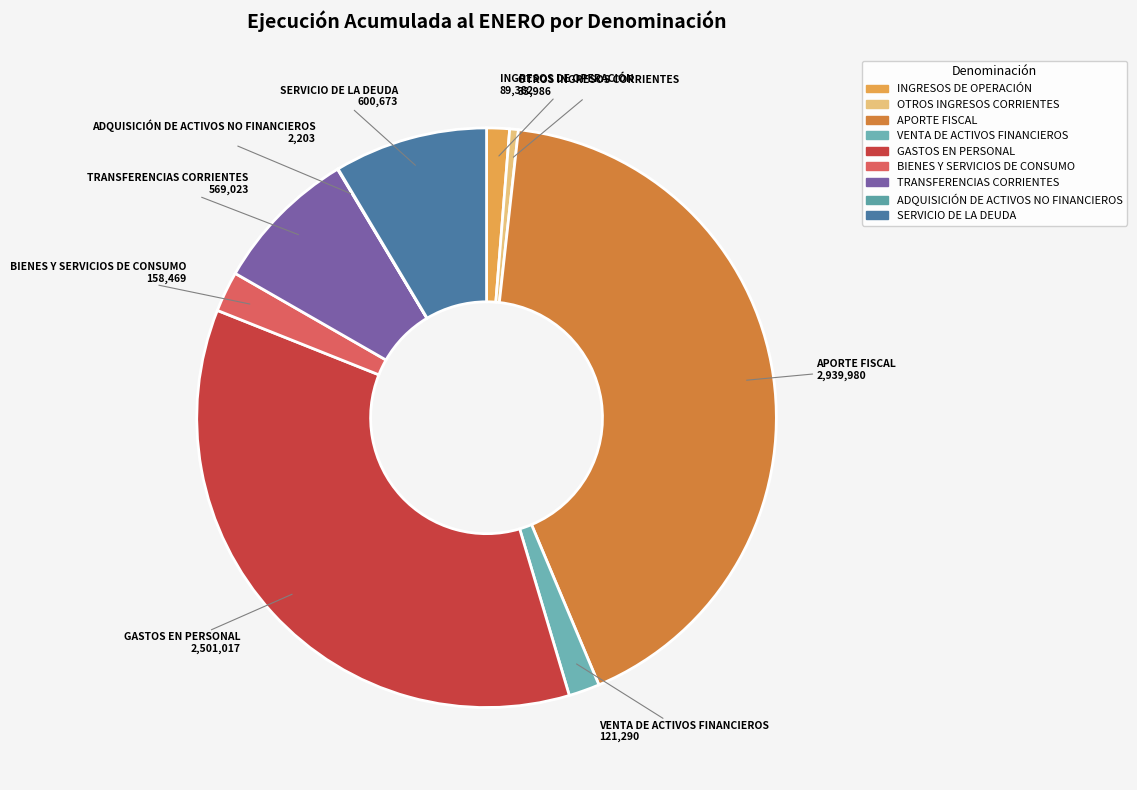

Does VENTA DE ACTIVOS FINANCIEROS represent more than half of the total?

No